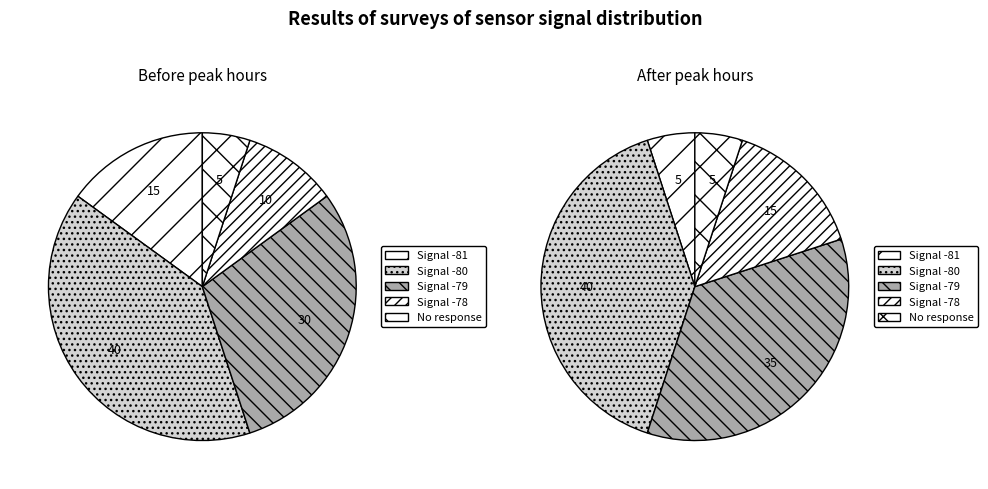

Which category has the biggest portion of the pie?

2